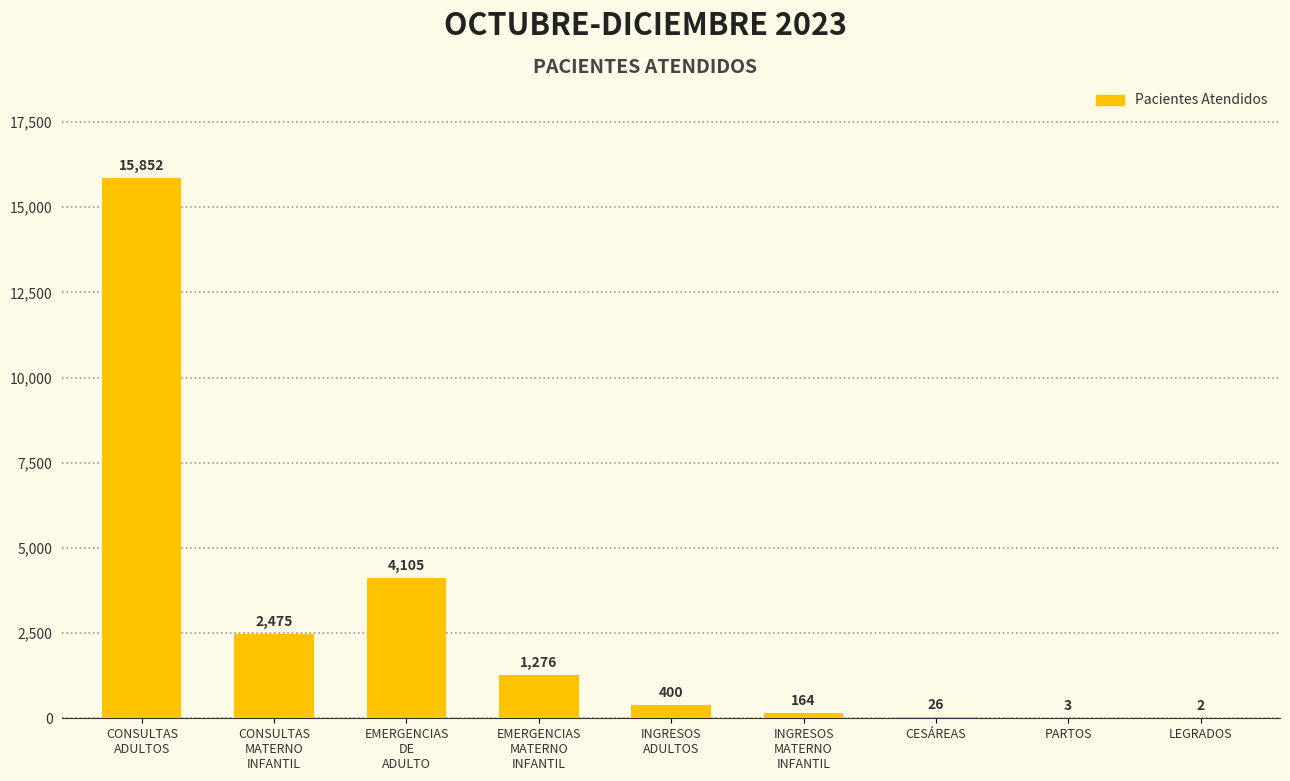

Is it true that the value at LEGRADOS is 2?

True